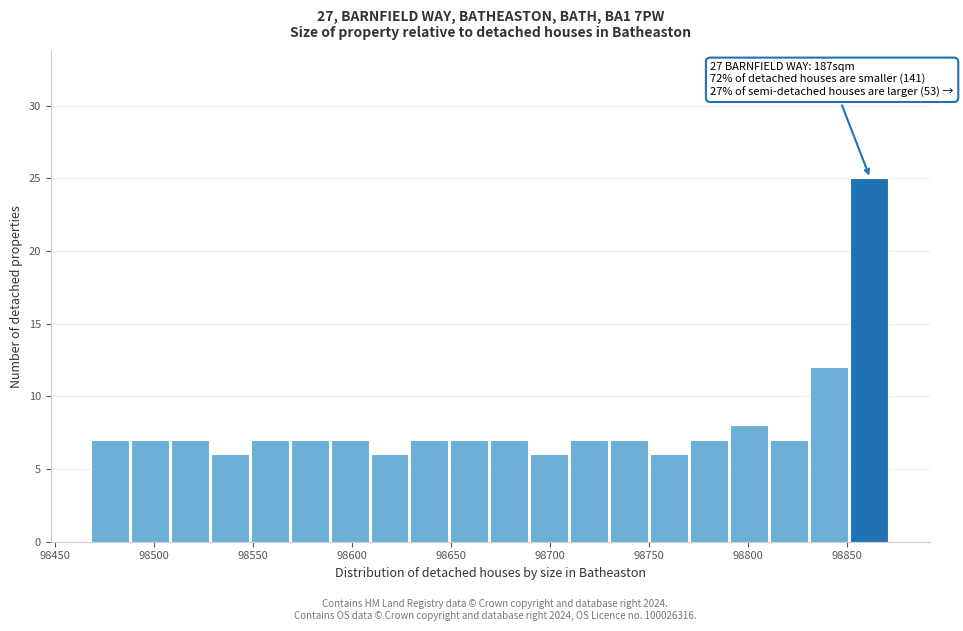

Over which range of the x-axis is the bar tallest?

98850 to 98870